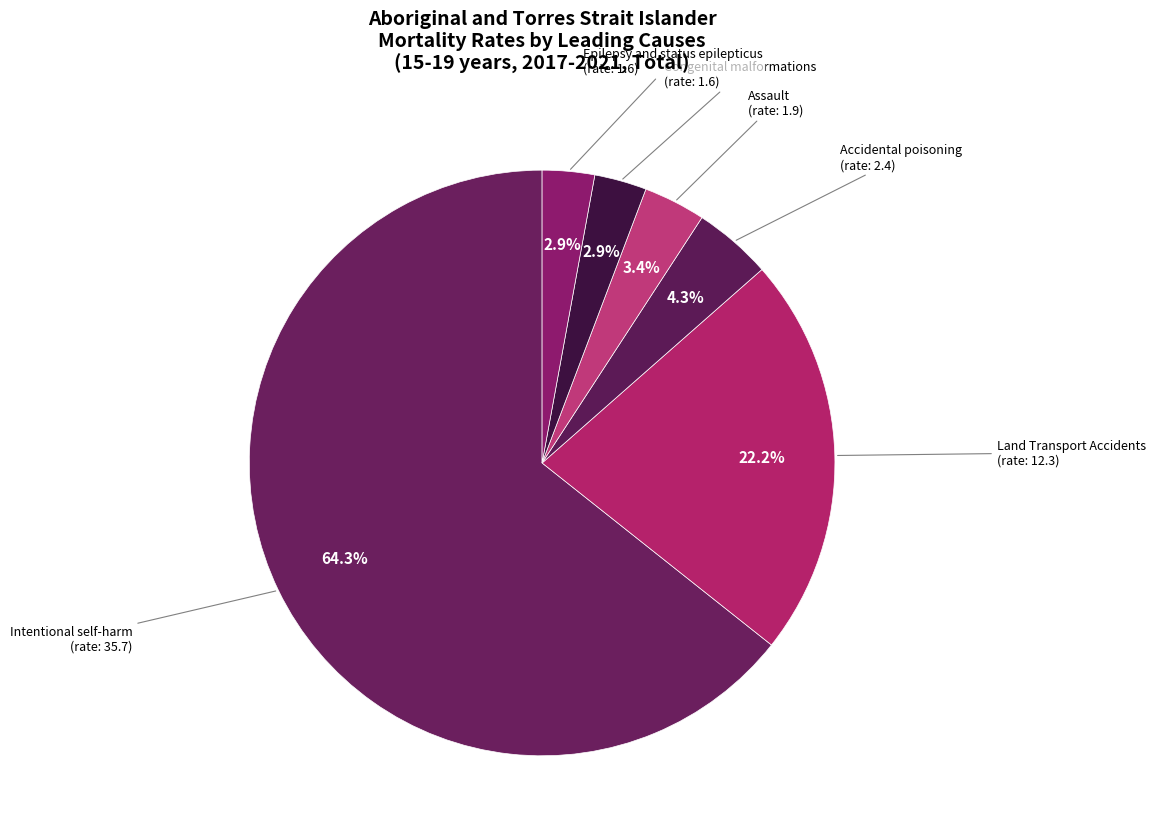

How many slices are in this pie chart?

6